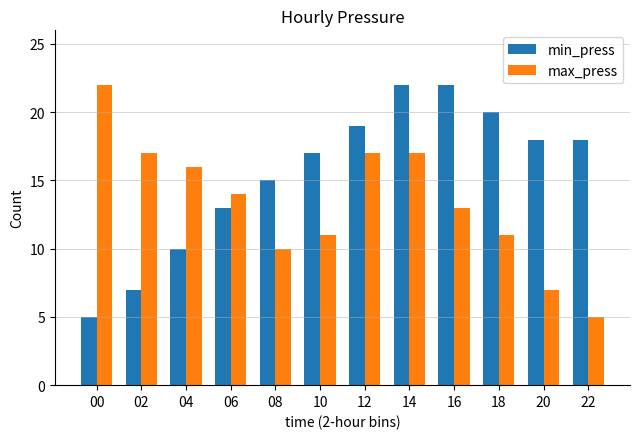

Is it true that min_press equals 13 at 16?

False